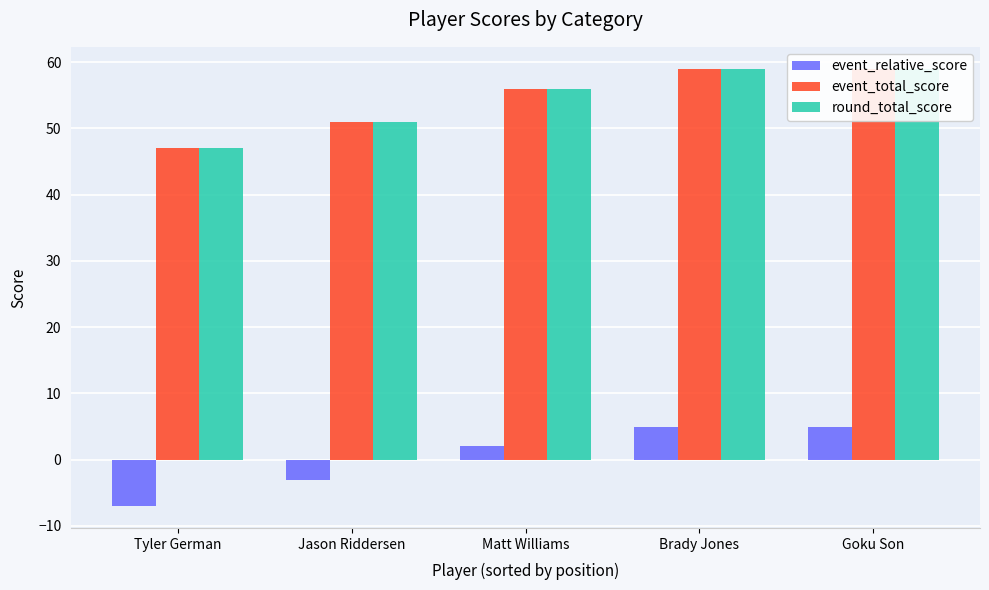

What is the maximum value for round_total_score?

59